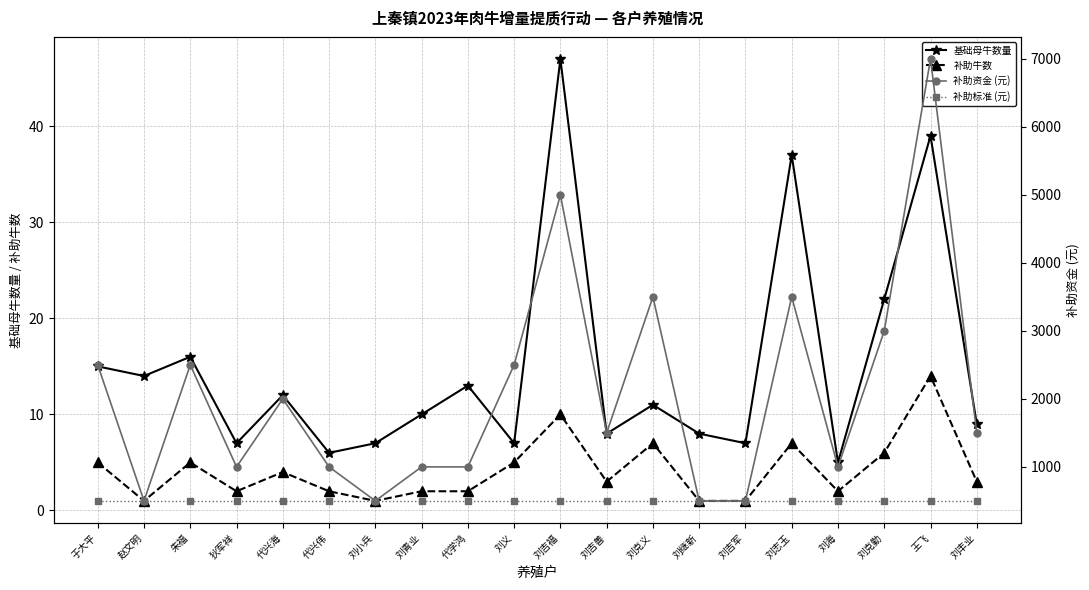

At which category is the sum across all series the highest?

王飞